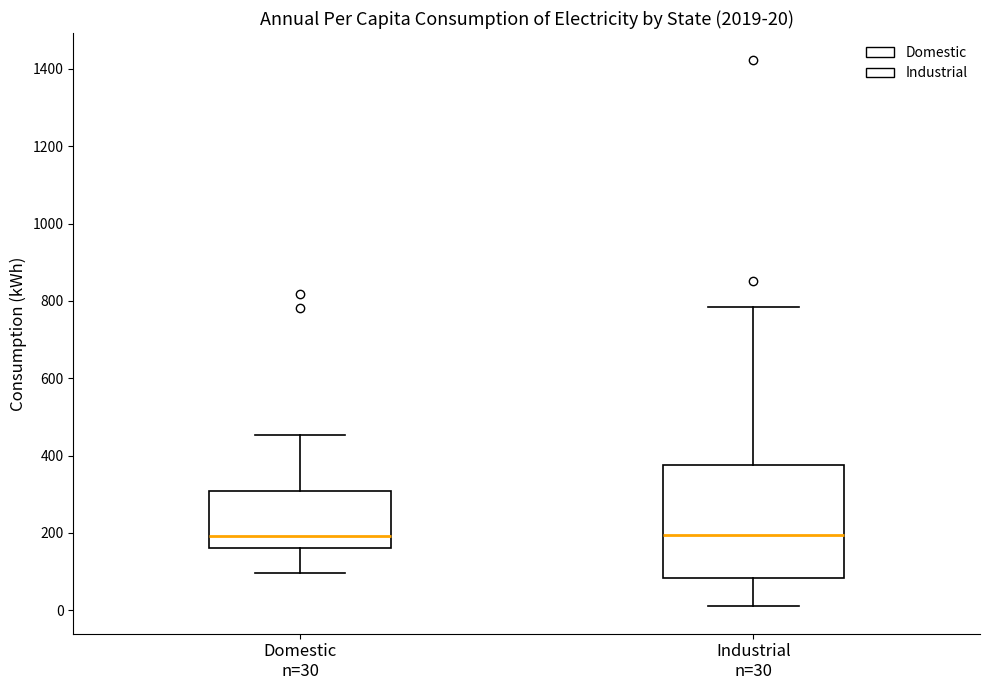

Comparing the boxes themselves (not the whiskers), which one is the tallest?

Industrial n=30